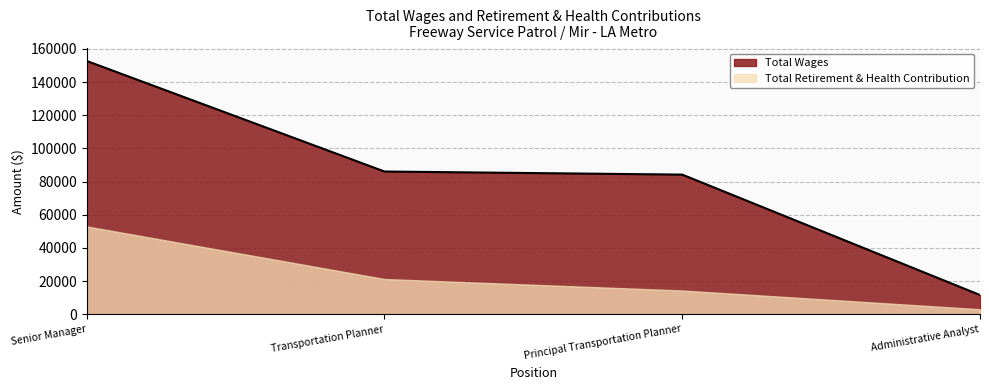

Between Principal Transportation Planner and Transportation Planner, which is larger?

Transportation Planner